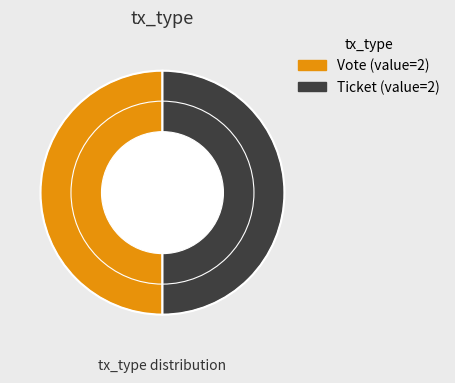

Is it true that Ticket is 43% of the pie?

False